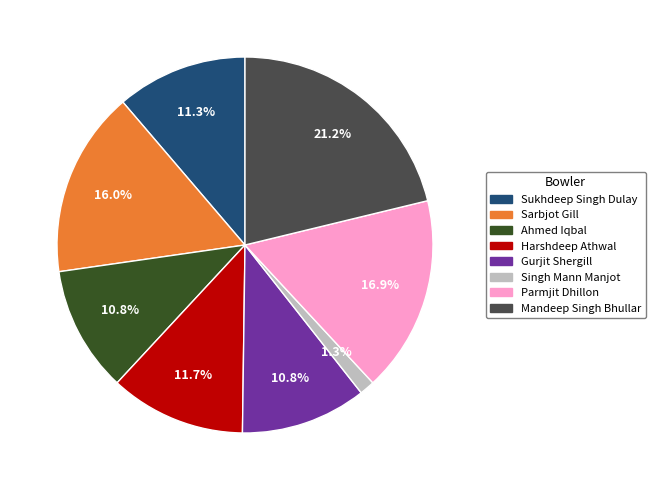

Does any single category account for the majority?

No